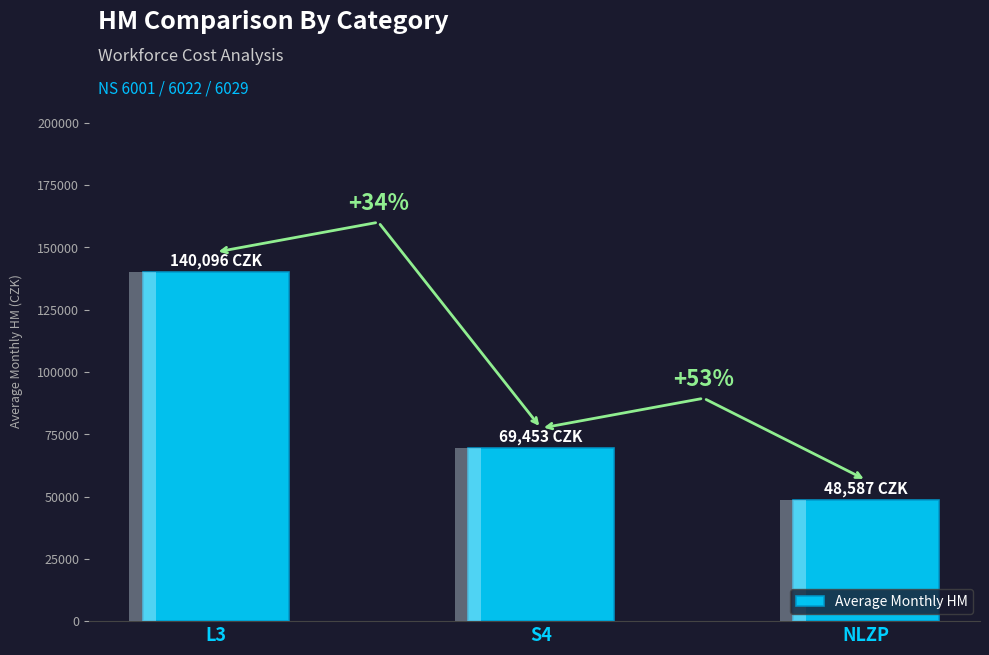

Rank the categories by value from lowest to highest.

NLZP, S4, L3